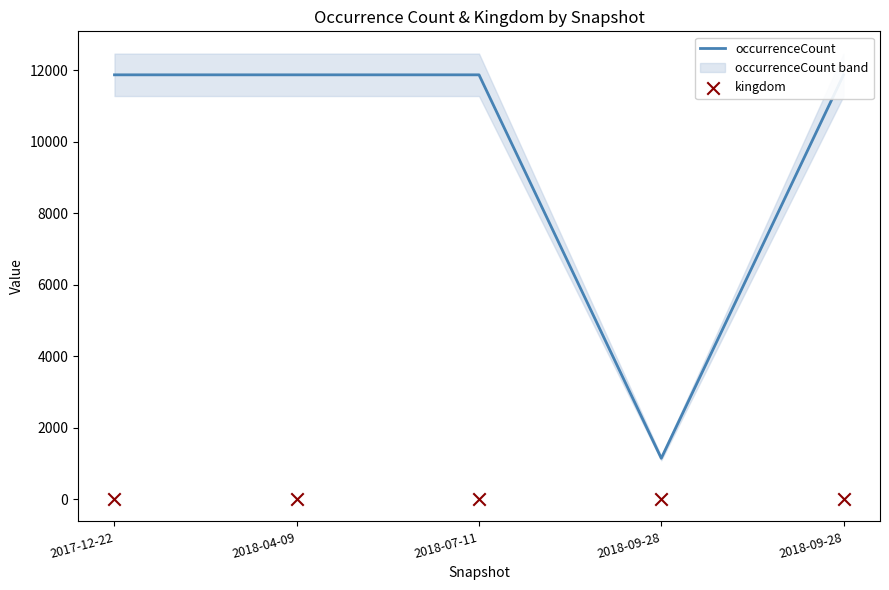

At which category is the sum across all series the highest?

2017-12-22